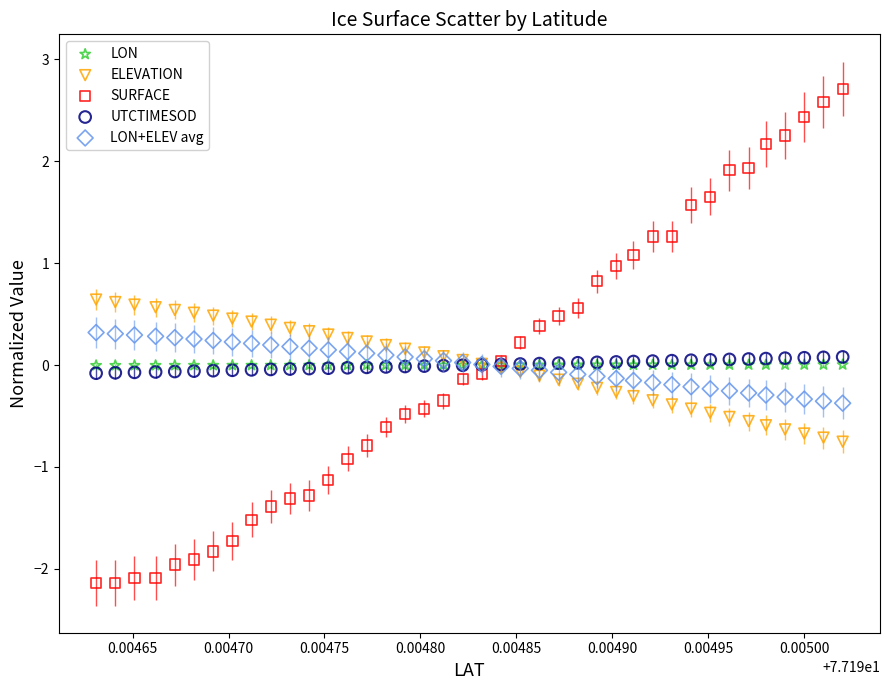

Which series has the largest Y range (max minus min)?

SURFACE